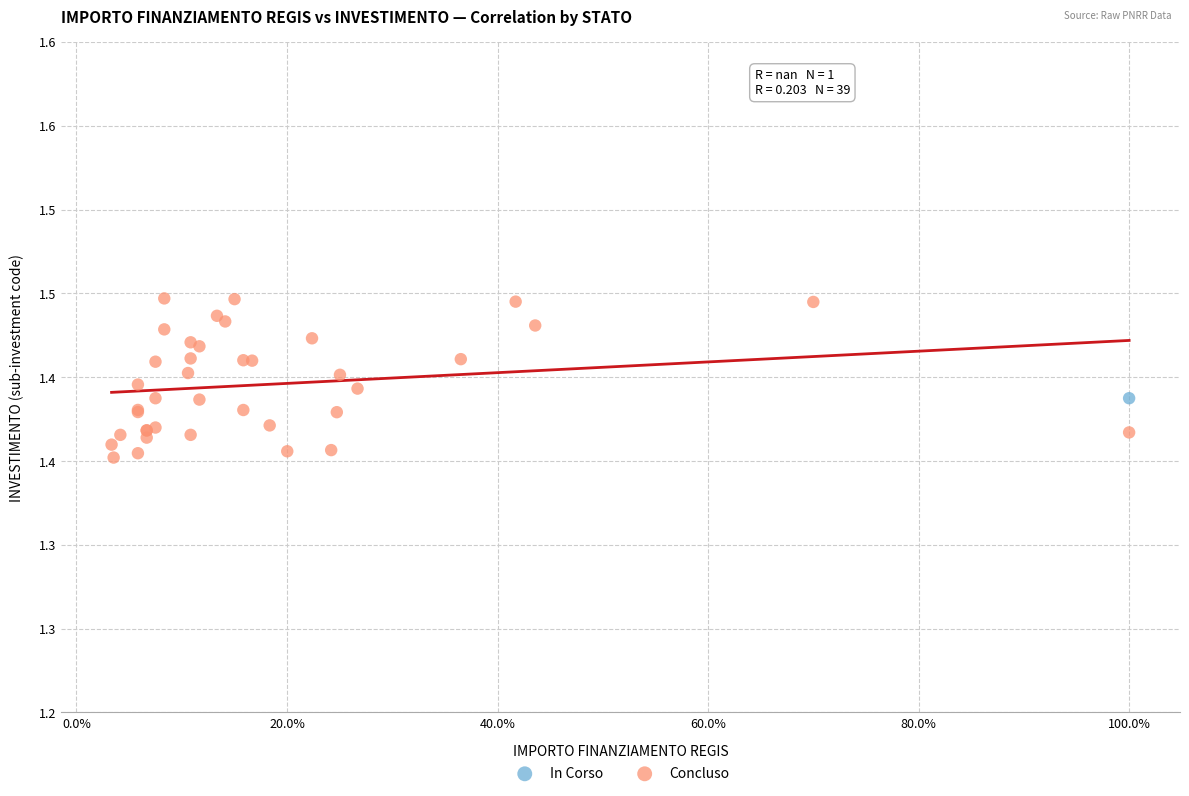

What are all the series names shown in the legend?

In Corso, Concluso